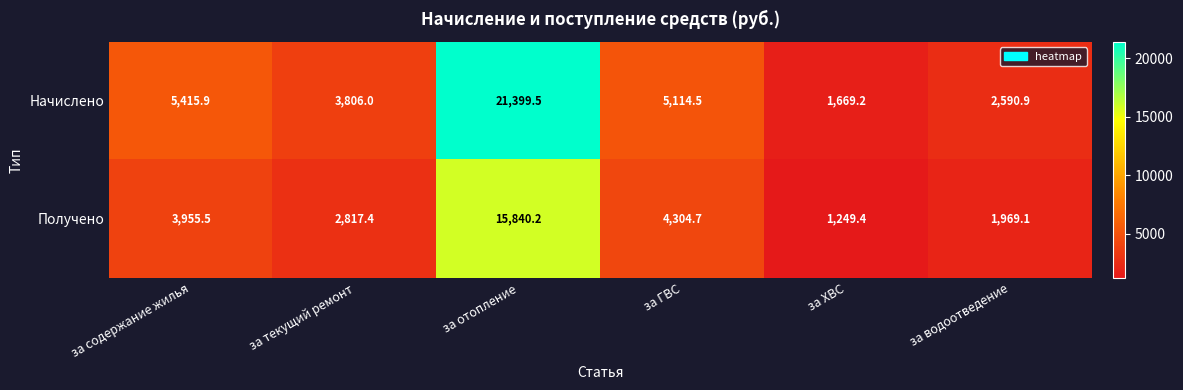

Count the number of data series in this chart.

2